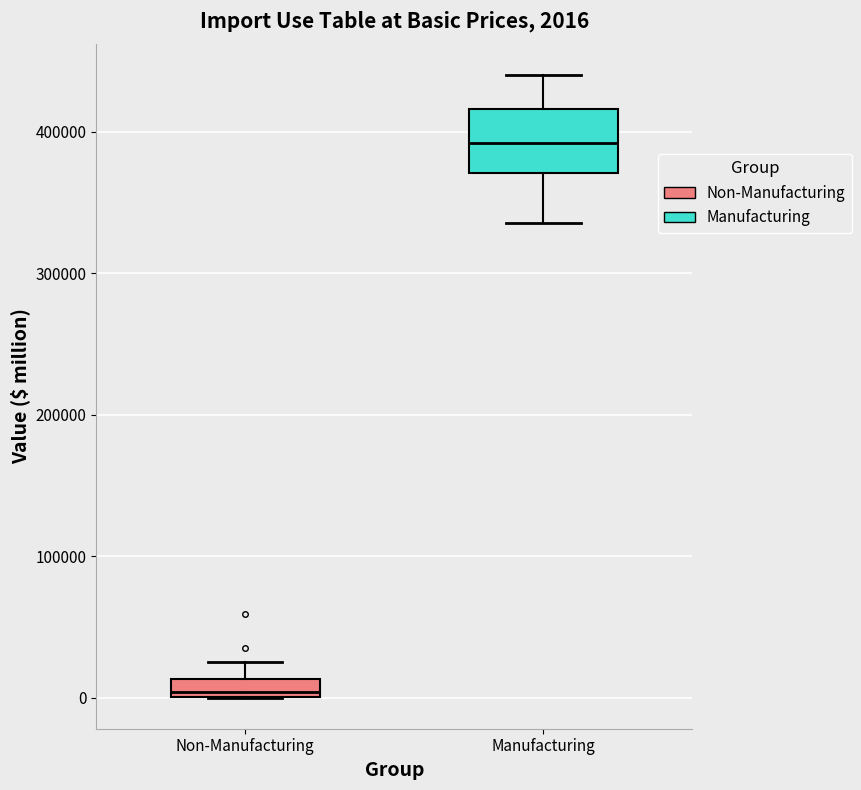

Which box has the lowest median line?

Non-Manufacturing